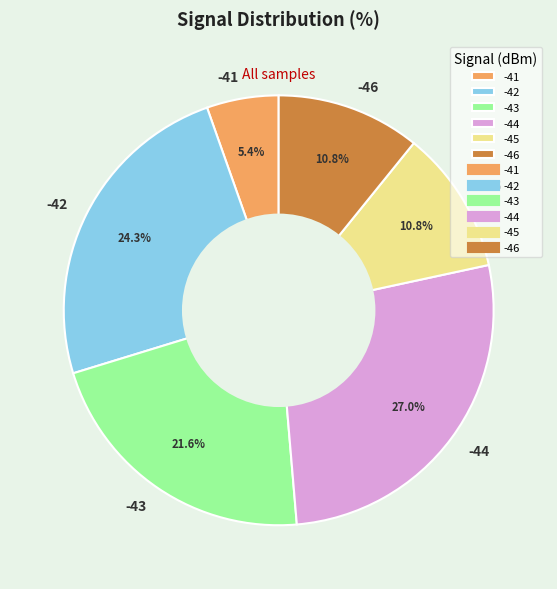

Which category has the smallest portion of the pie?

-41